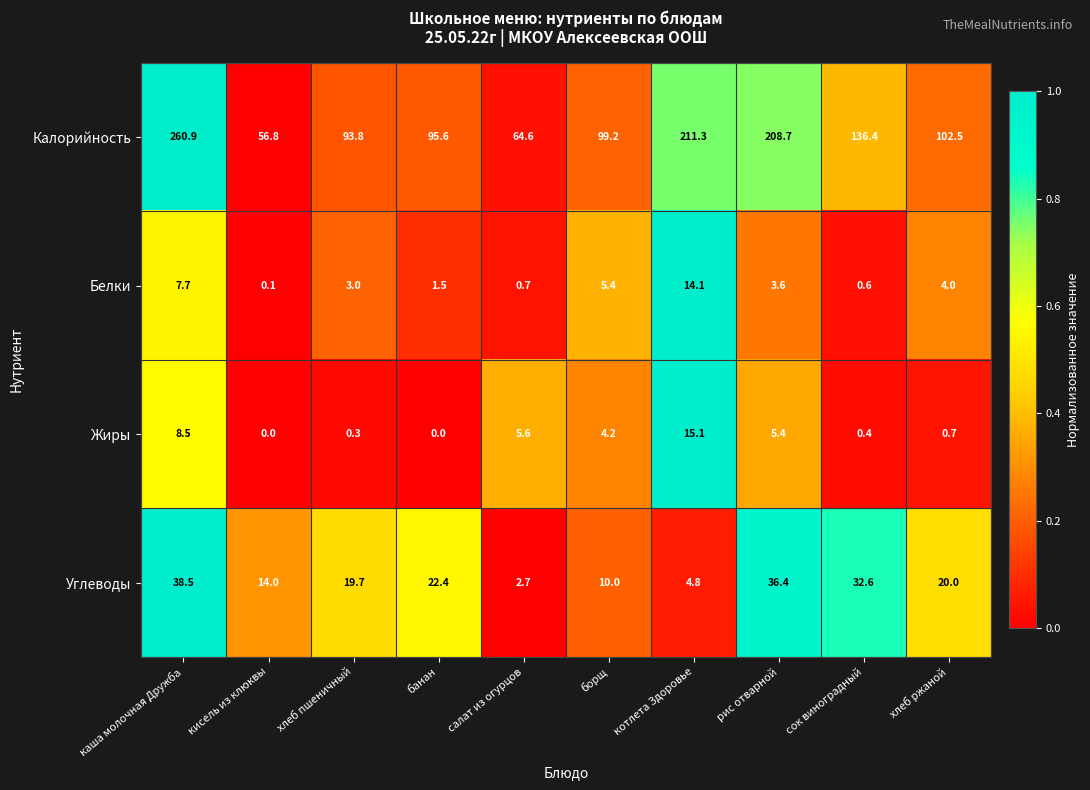

Is it true that Белки equals 1.0 at сок виноградный?

False